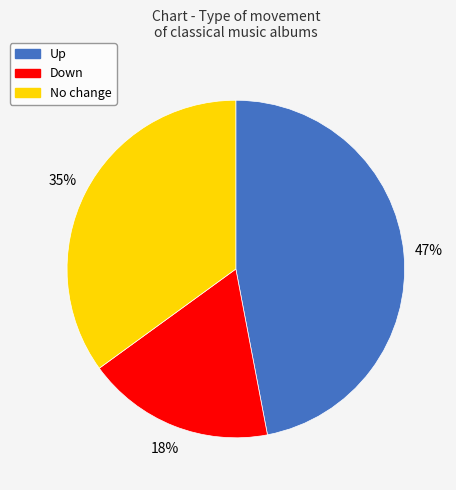

Do No change and Down together represent more than half of the pie?

Yes